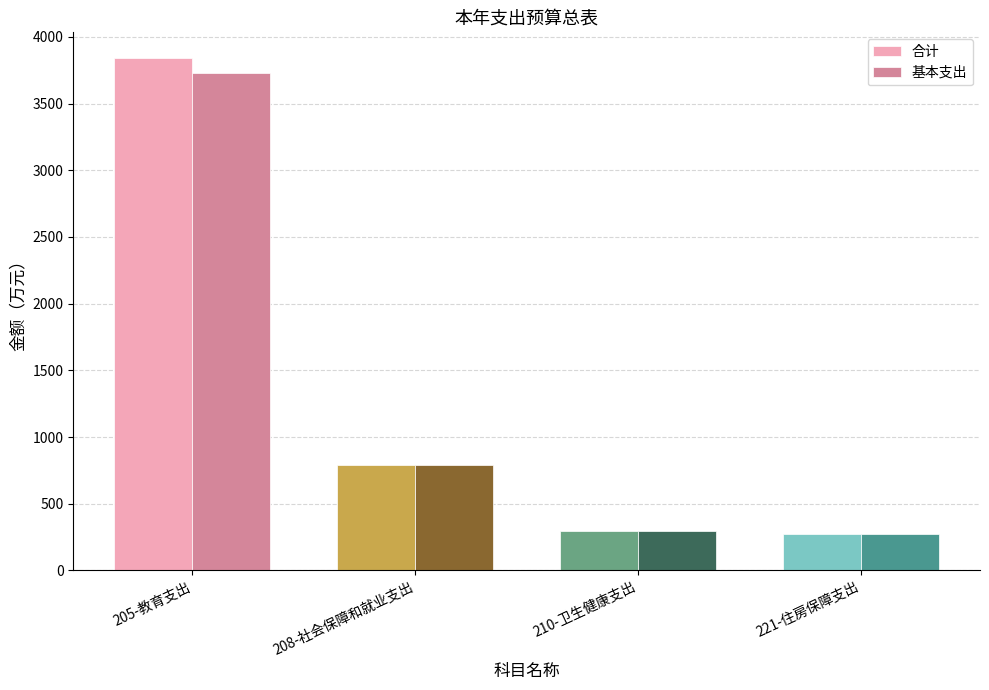

What is the label of the 4th bar from the left?

221-住房保障支出